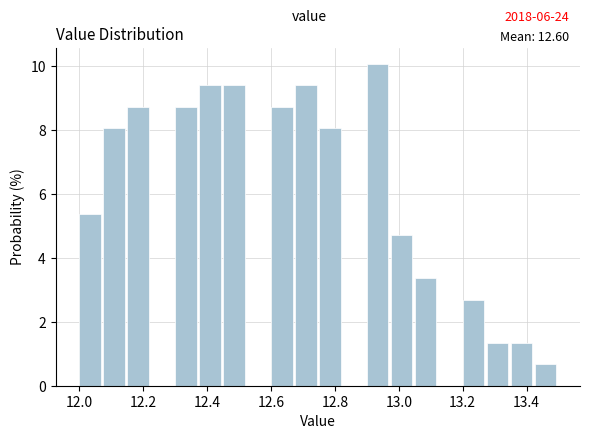

Around what value on the x-axis is the tallest bar? Give the approximate position of its centre, as read against the axis.

12.94